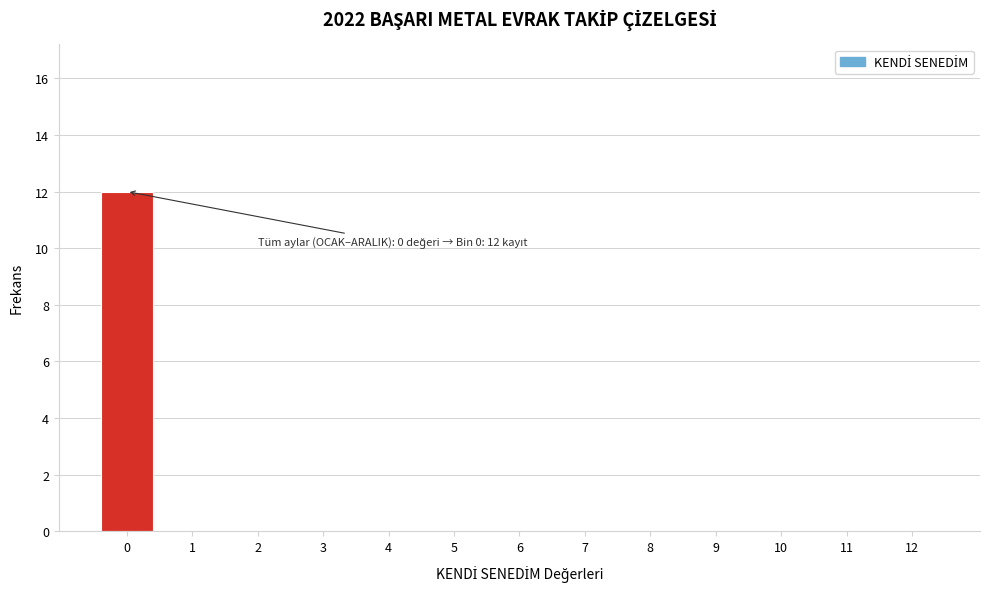

Reading left to right, extract all data points from this chart.

0=12	1=0	2=0	3=0	4=0	5=0	6=0	7=0	8=0	9=0	10=0	11=0	12=0